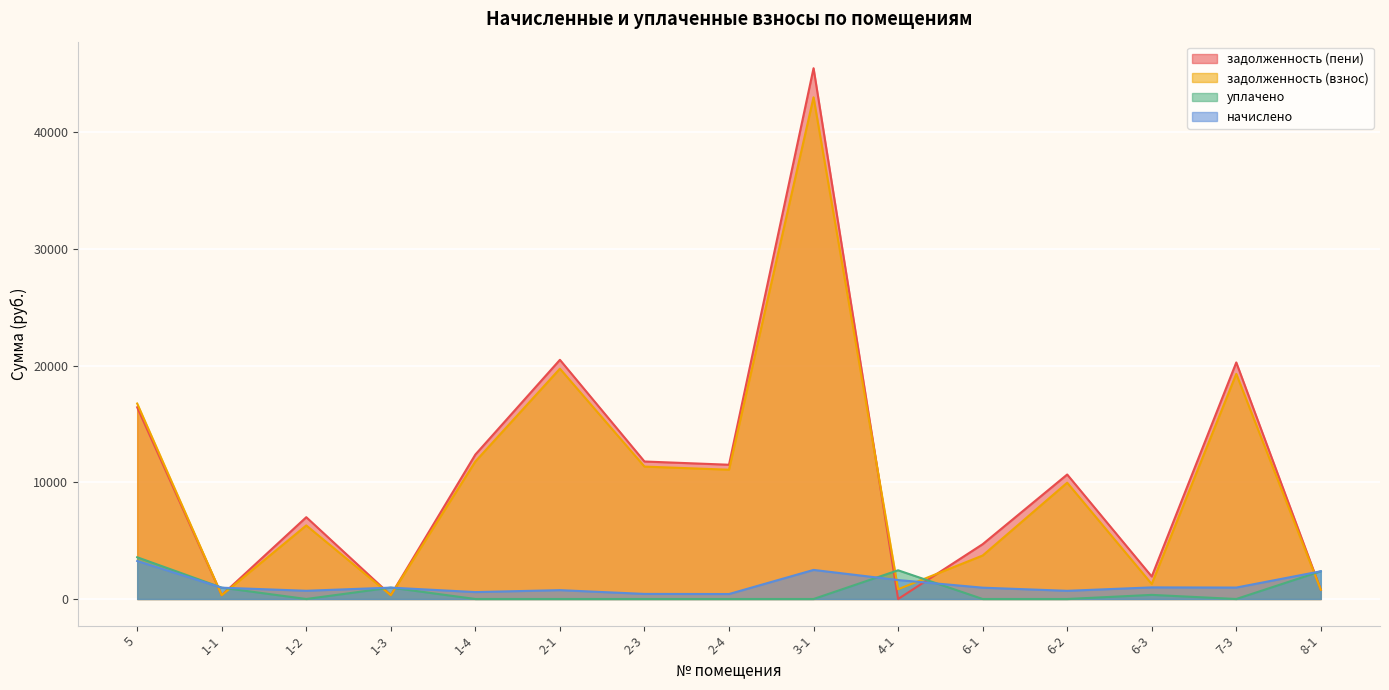

What position from the left is 6-3?

13